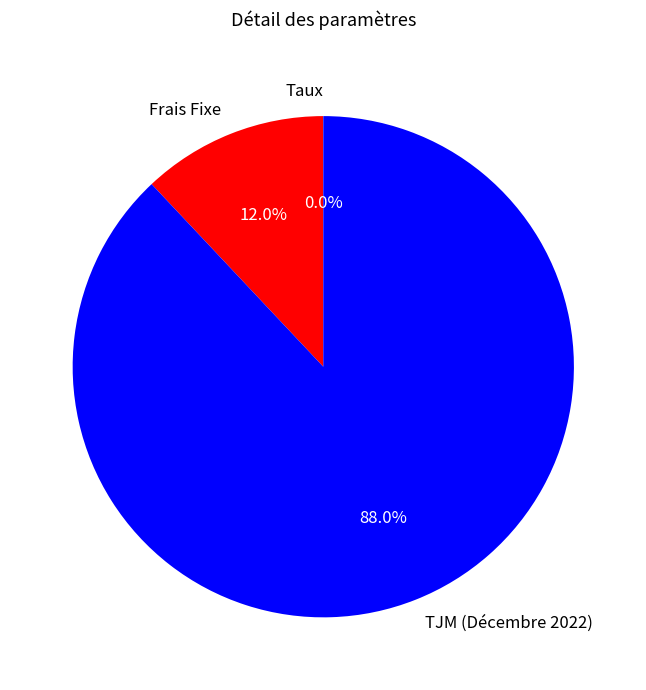

What portion of the pie excludes TJM (Décembre 2022)?

12.0%